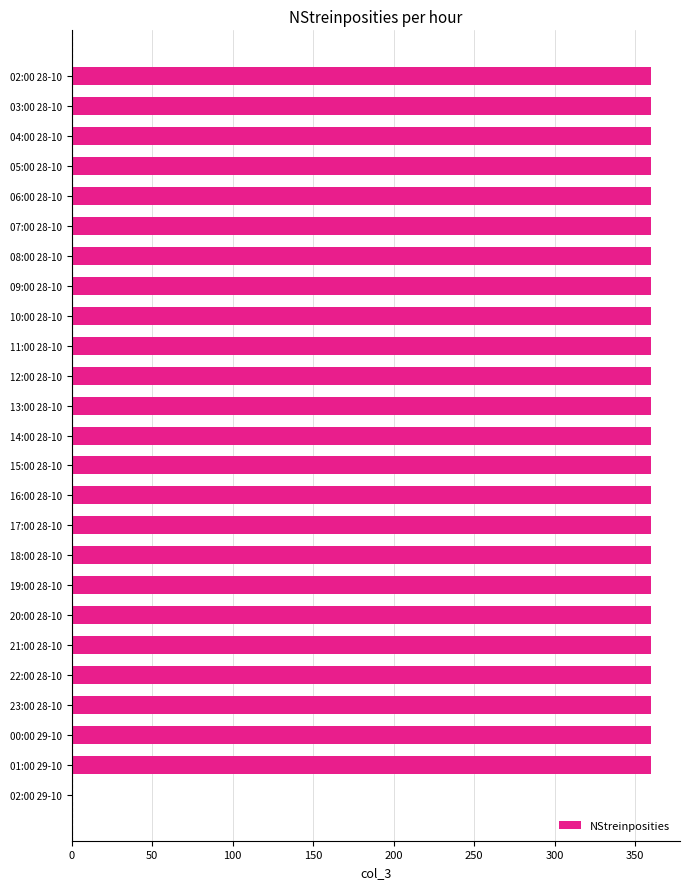

What is the sum of all values?

8641